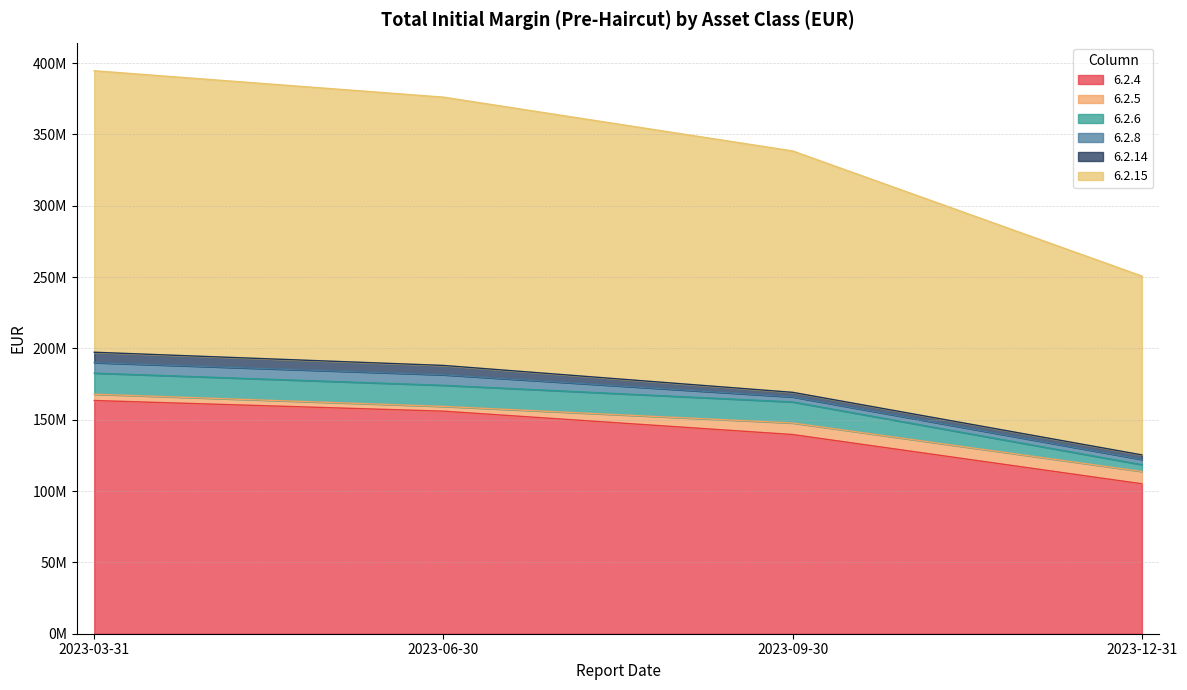

At which category does 6.2.6 reach its first local peak?

2023-06-30